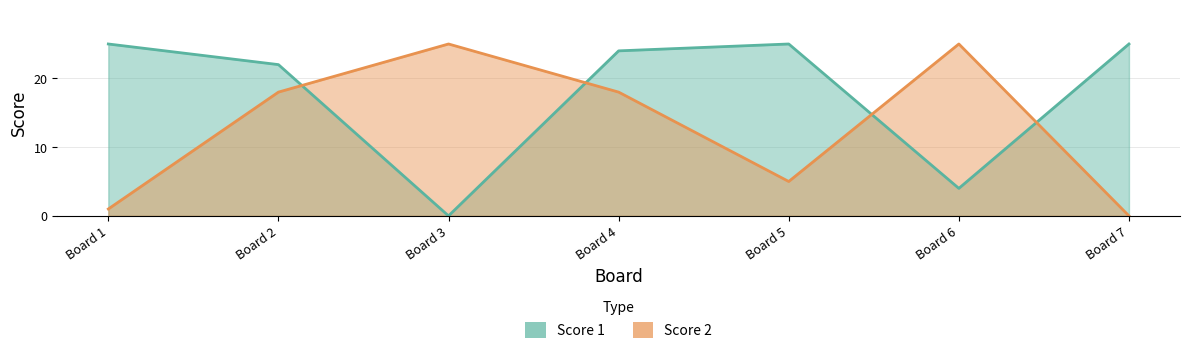

What is the average value of the Score 1 series?

18